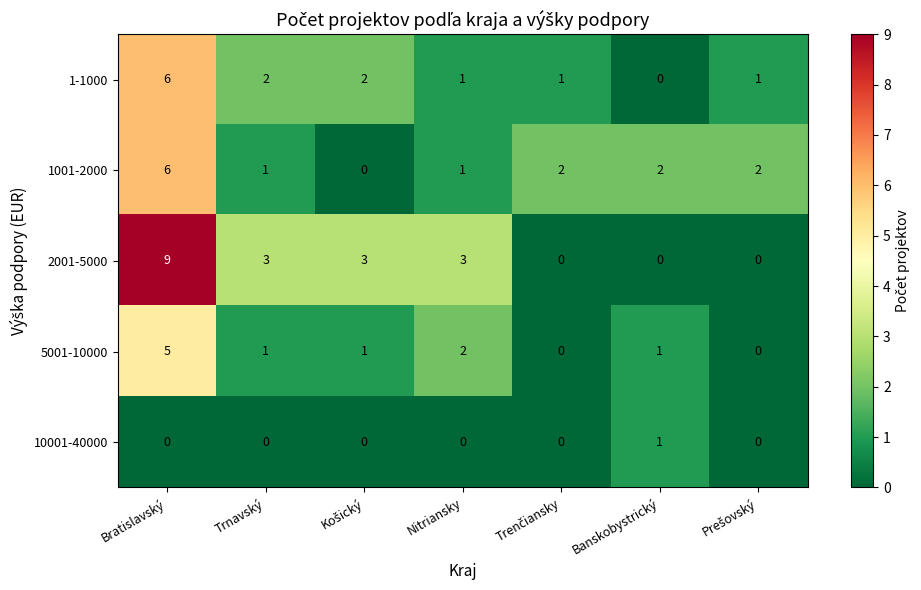

Which category has the lowest value in the 1-1000 series?

Banskobystrický